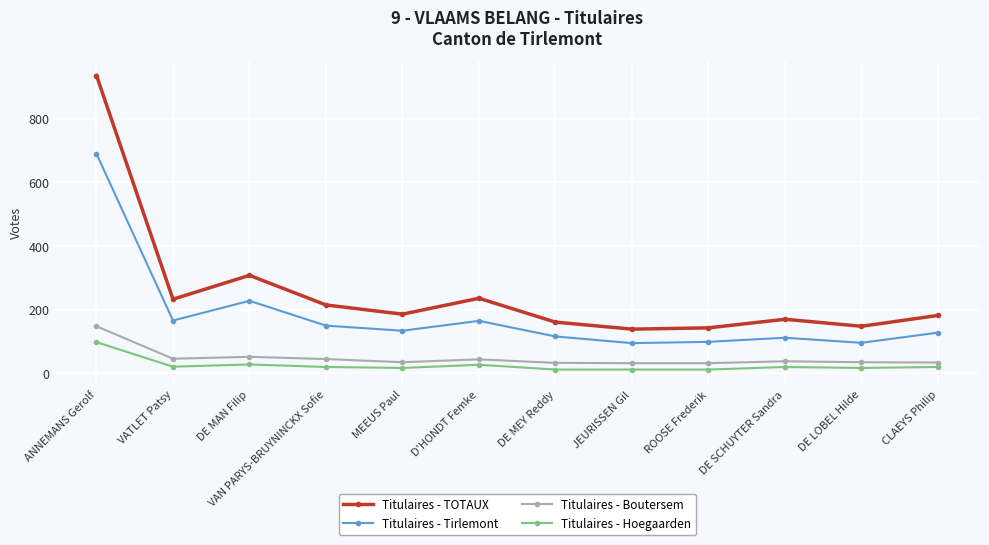

At which label does Titulaires - Hoegaarden reach its peak?

ANNEMANS Gerolf